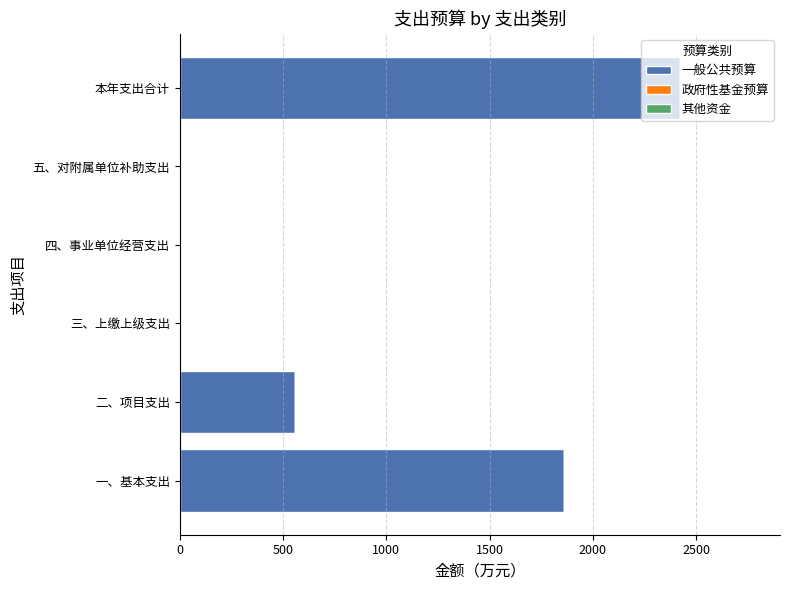

Is it true that the value at 本年支出合计 is 2421.9?

True